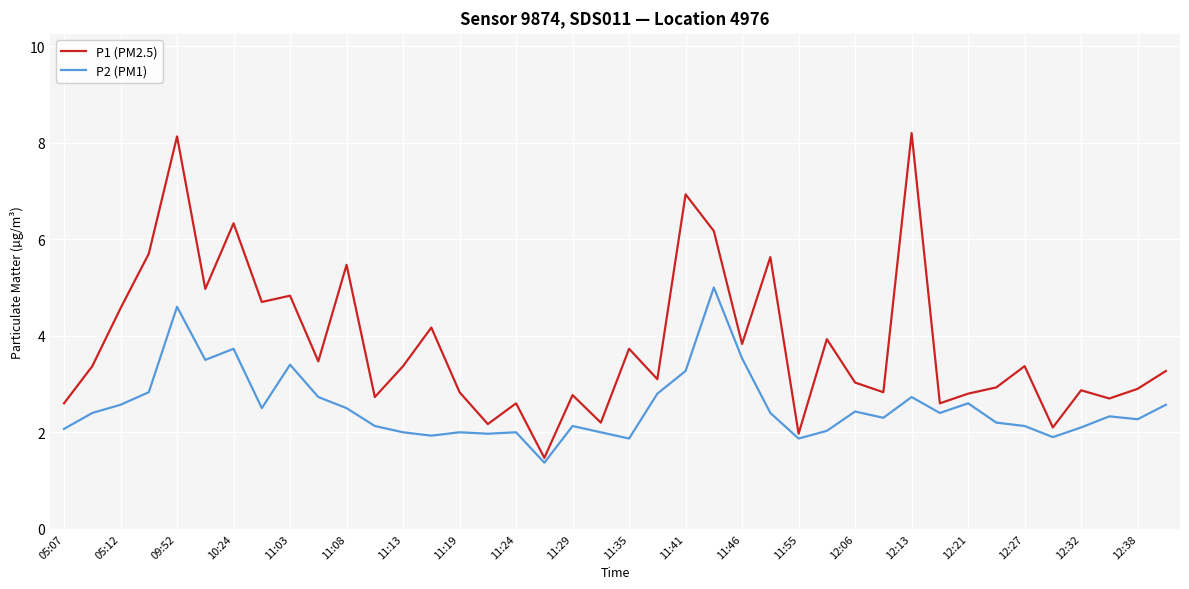

True or false: P2 (PM1) and P1 (PM2.5) cross at least once.

False